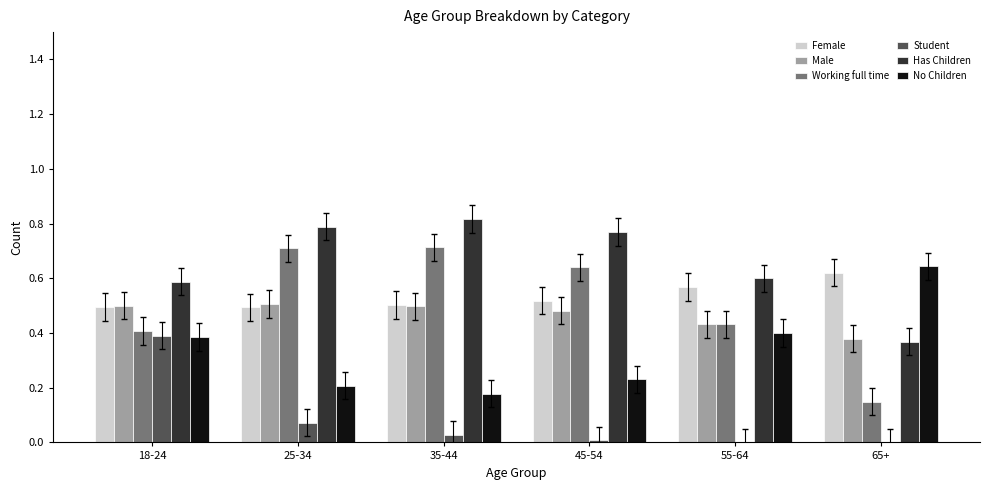

Is the value of Working full time at 45-54 greater than the value of No Children at 18-24?

Yes